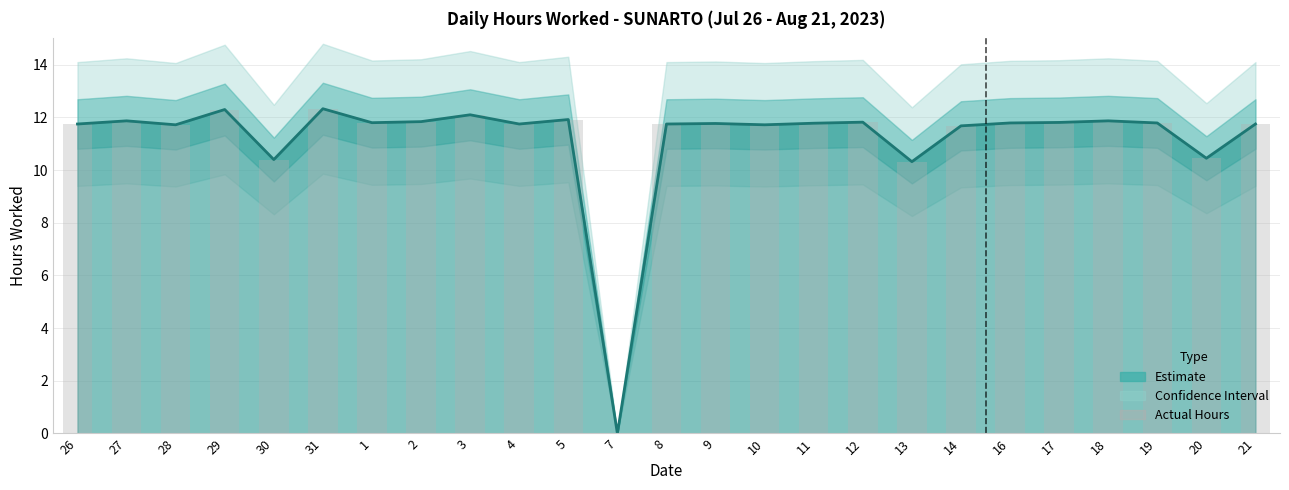

What position from the right is 26?

25